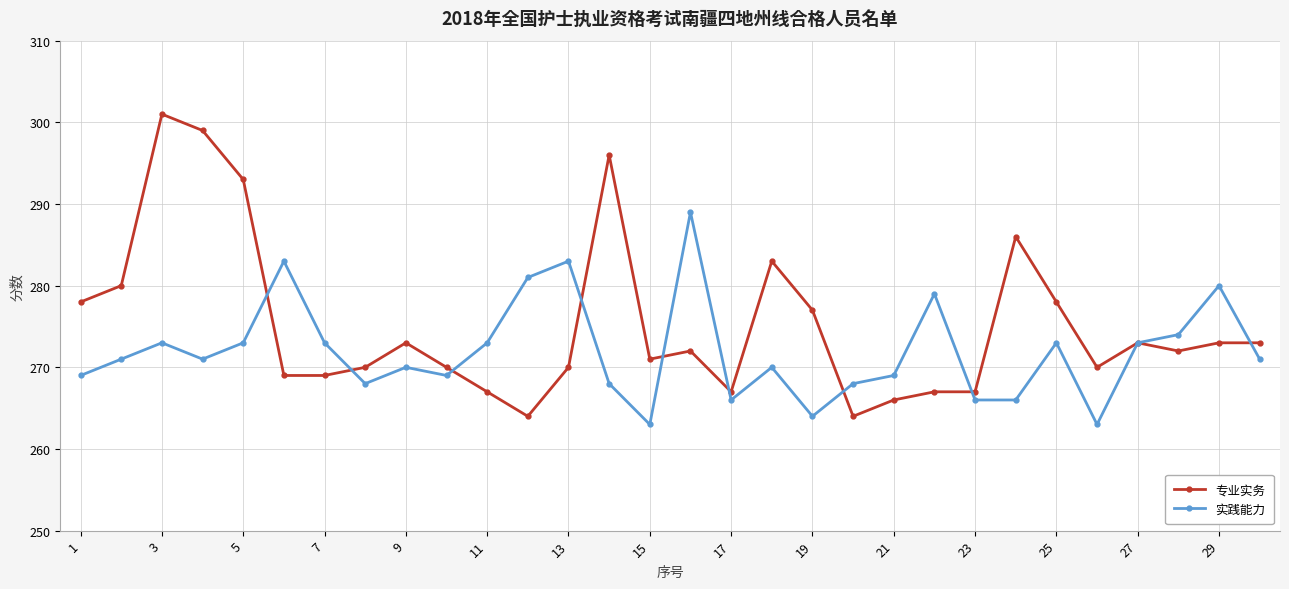

Which series has the largest total across all categories?

专业实务